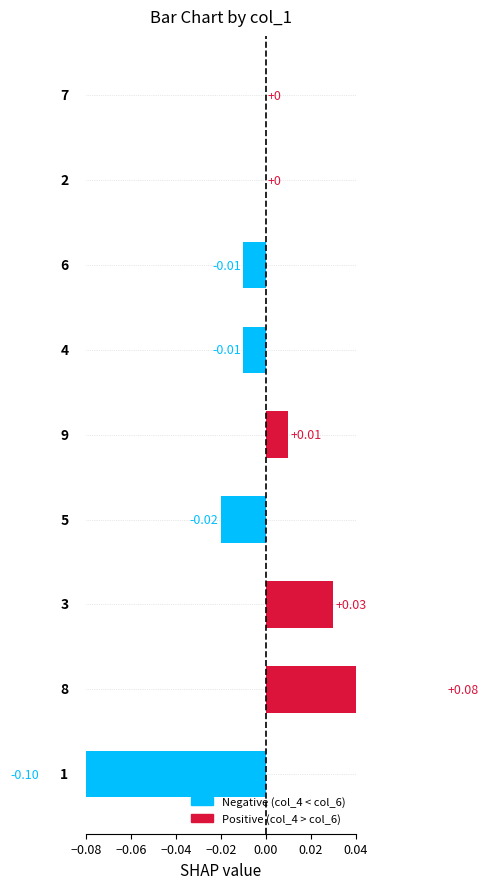

At which label does col_8 first exceed 4?

8